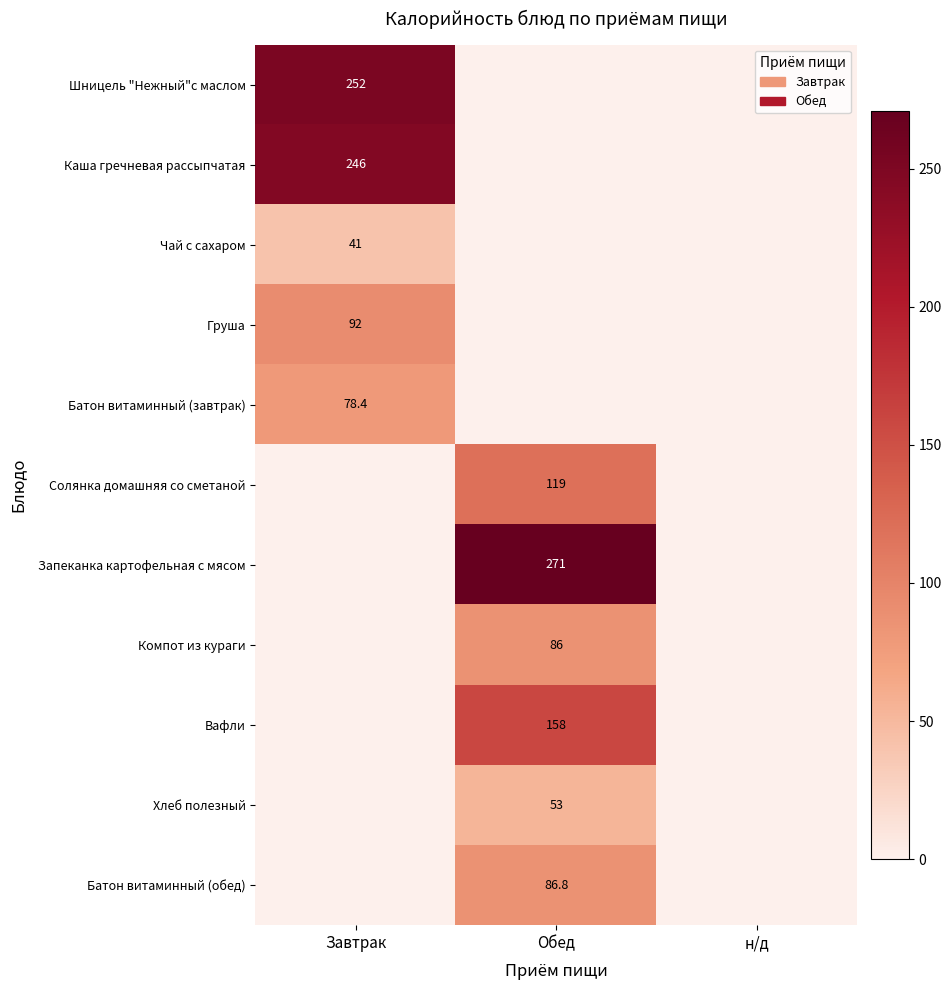

Is it true that Батон витаминный (завтрак) equals 116.1 at Завтрак?

False